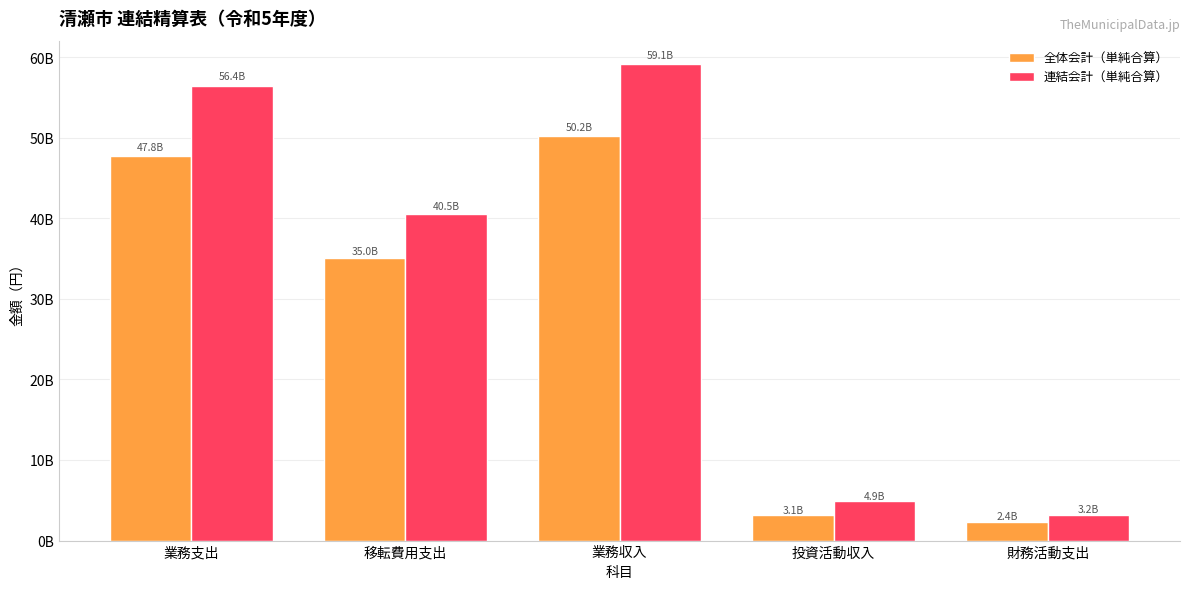

What is the minimum value for 連結会計（単純合算）?

3221362895